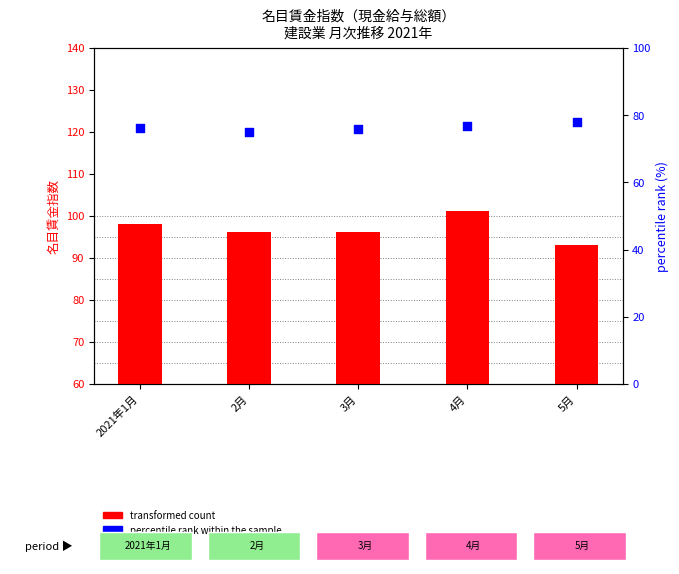

At which category is the sum across all series the highest?

4月